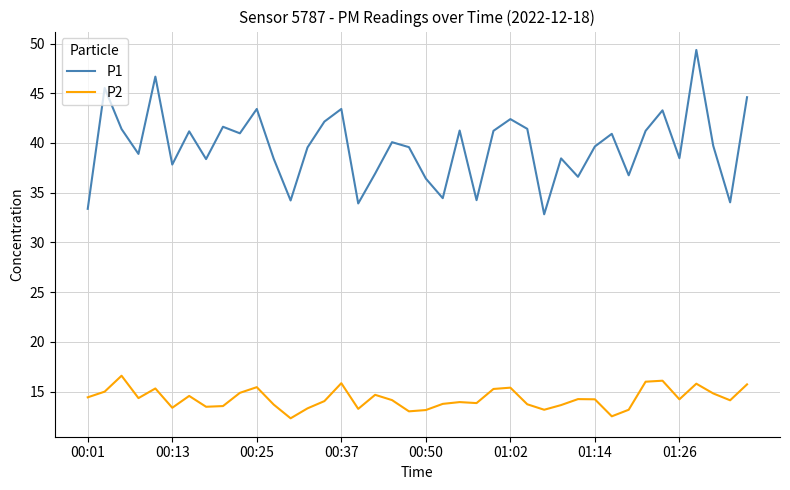

What is the minimum value shown in the chart?

12.3